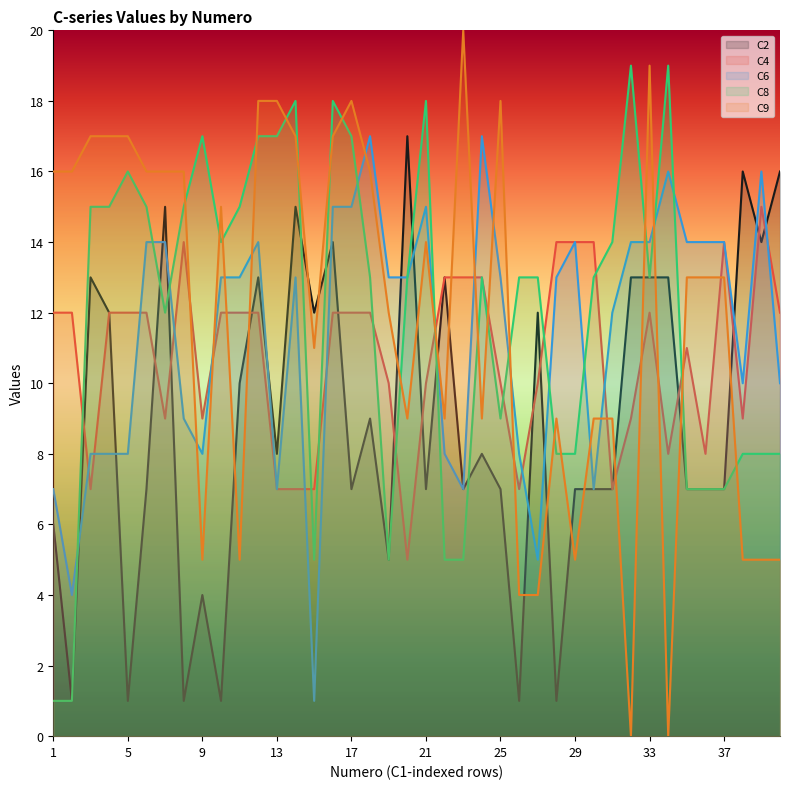

How many interior local peaks does the C4 series have?

5